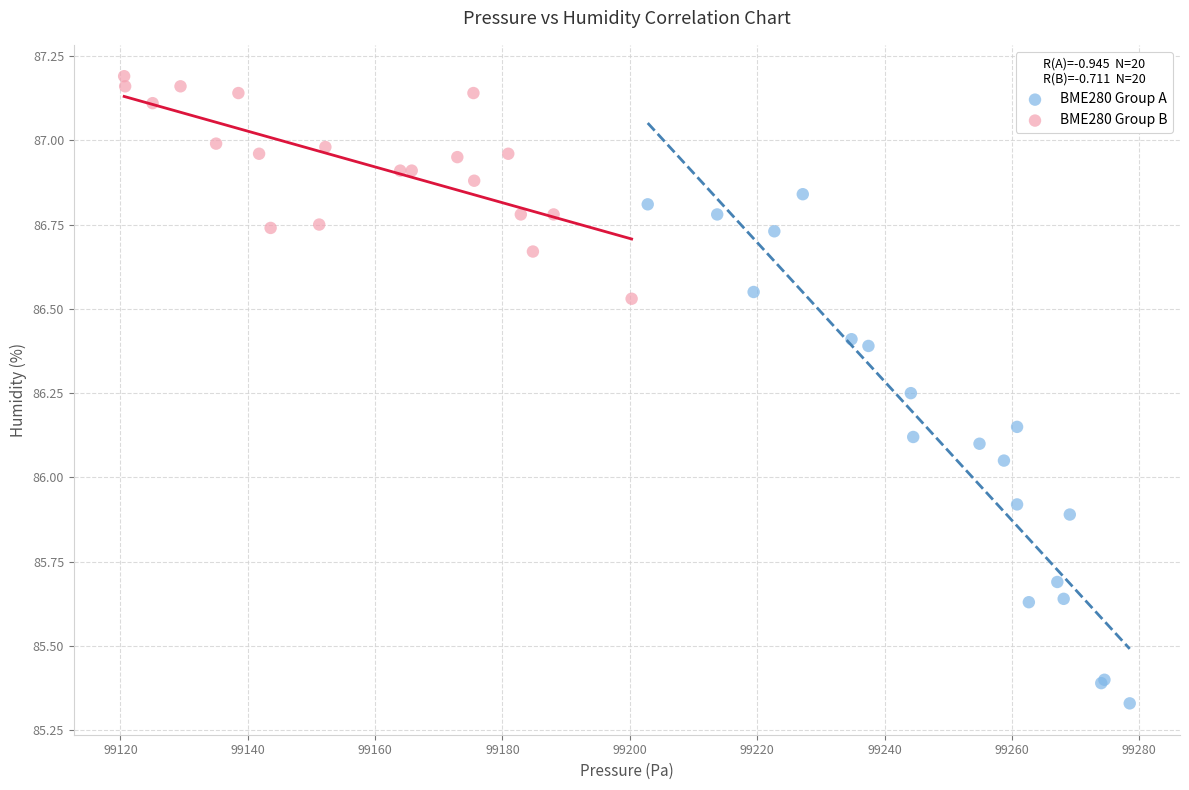

Which series has the largest Y range (max minus min)?

BME280 Group A